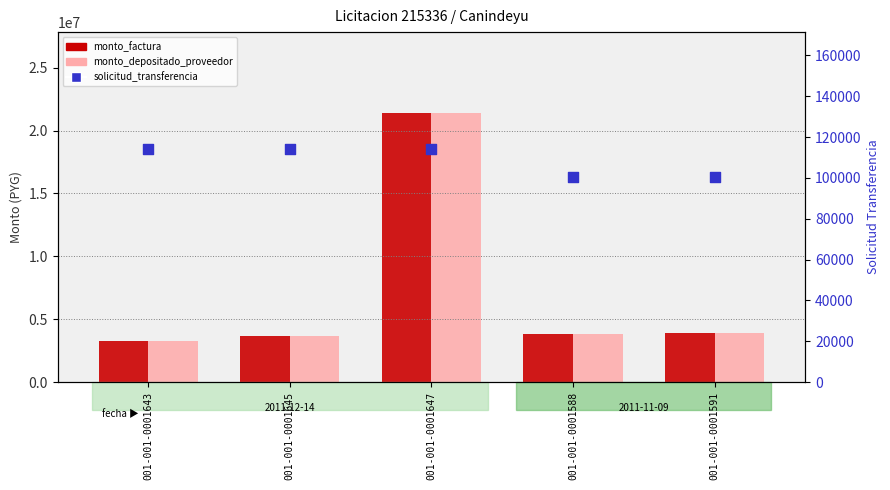

Is the value of monto_depositado_proveedor at 001-001-0001647 greater than the value of monto_factura at 001-001-0001645?

Yes